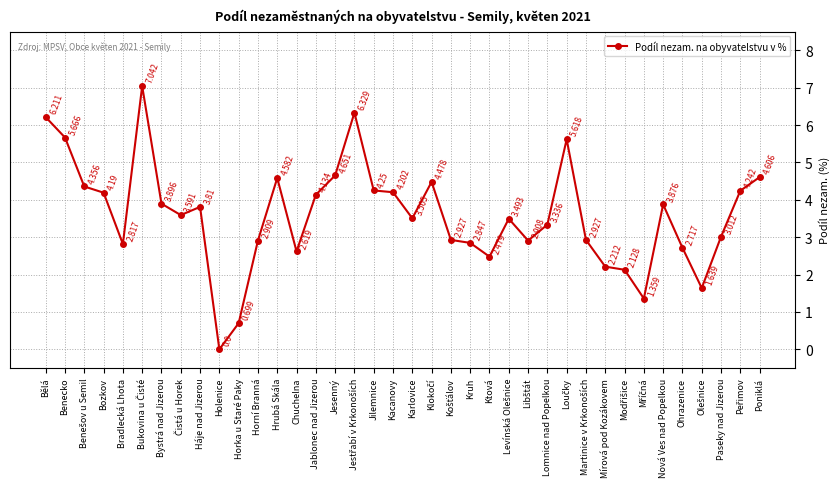

What is the label of the 1st point from the right?

Poniklá